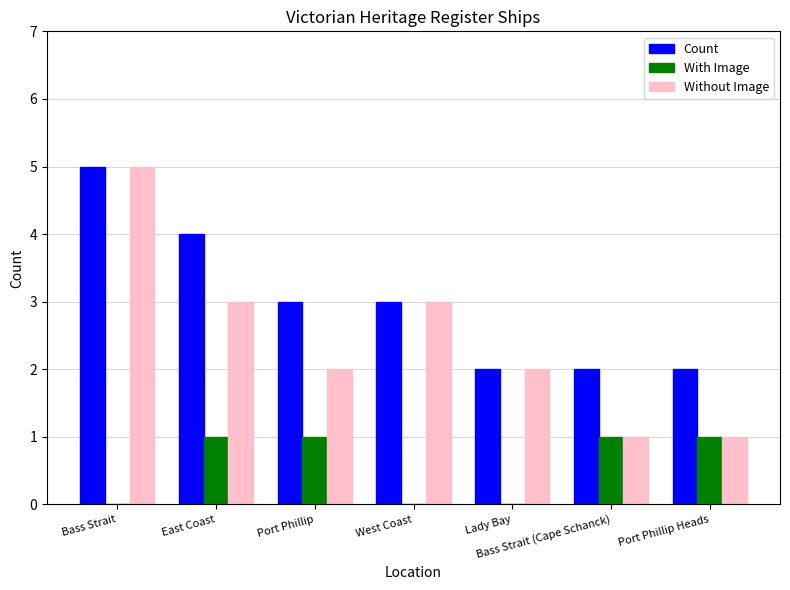

What is the greatest value displayed?

5